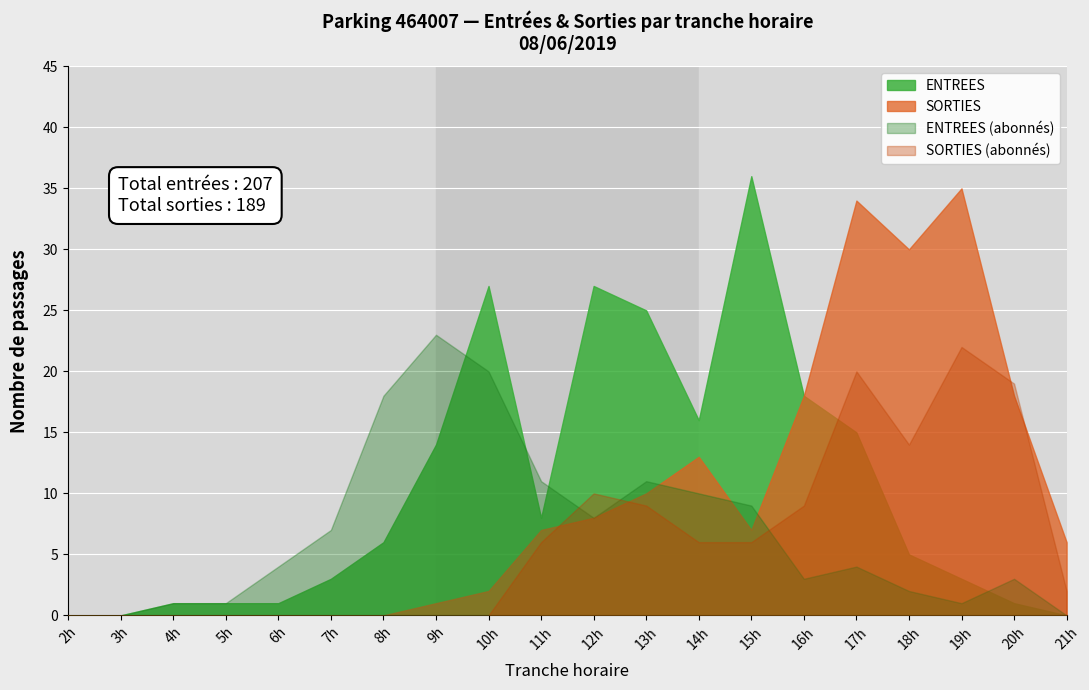

Which category has the highest value across all series?

15h